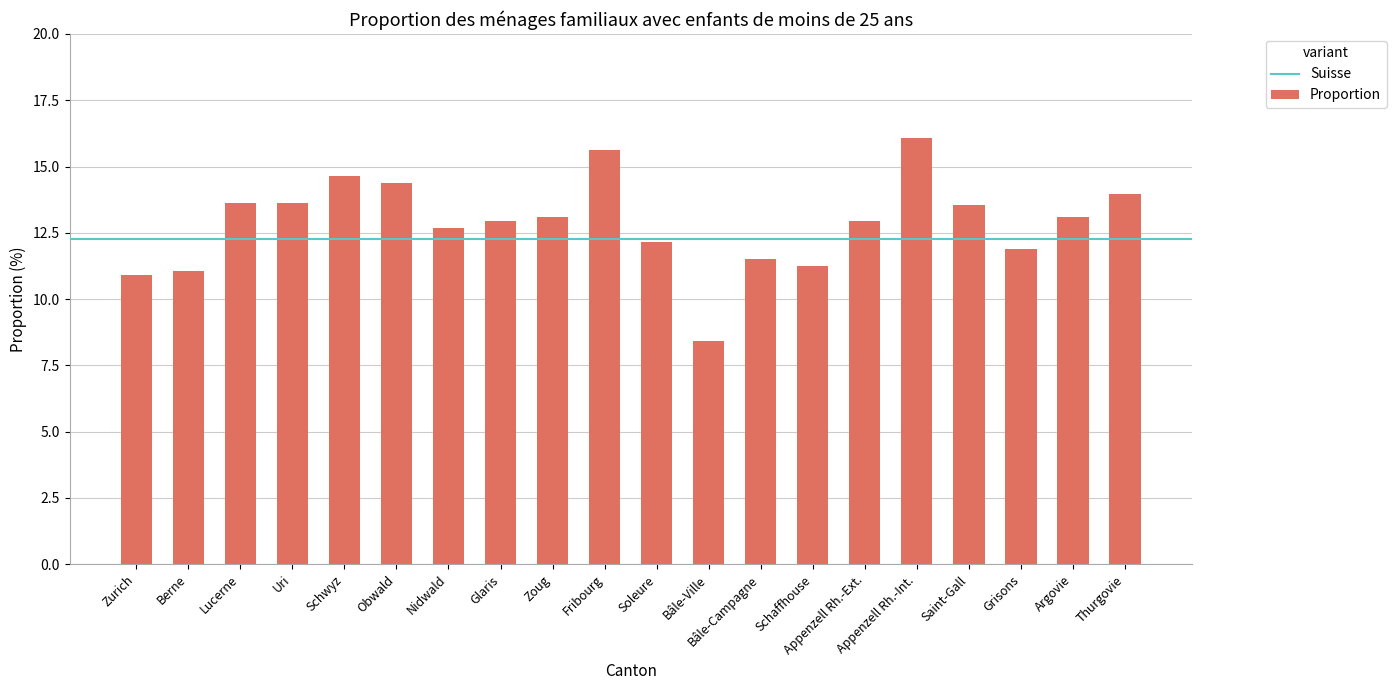

What is the minimum value shown in the chart?

8.4